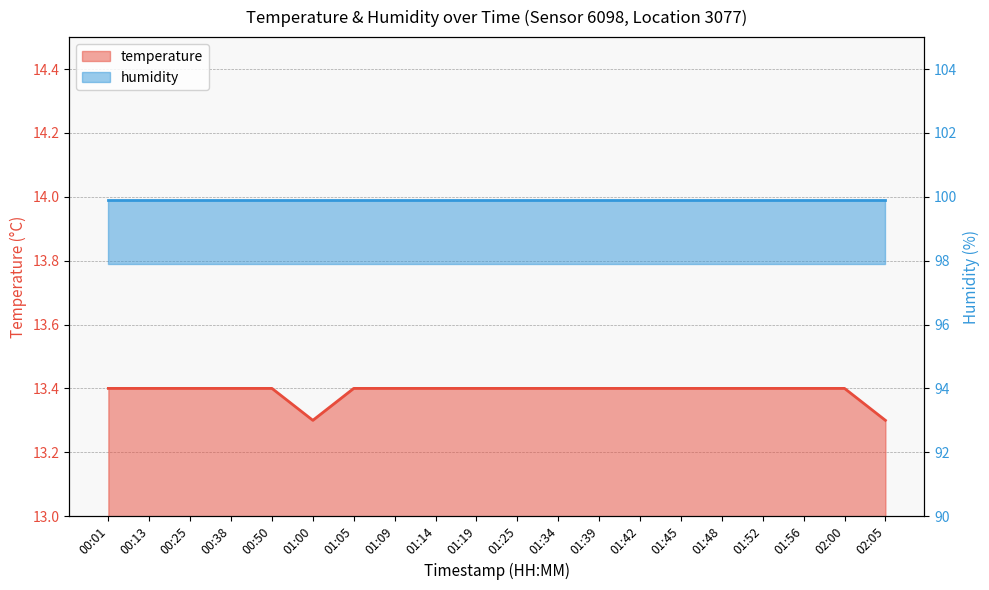

Is it true that the value at 01:42 is 13.4?

True